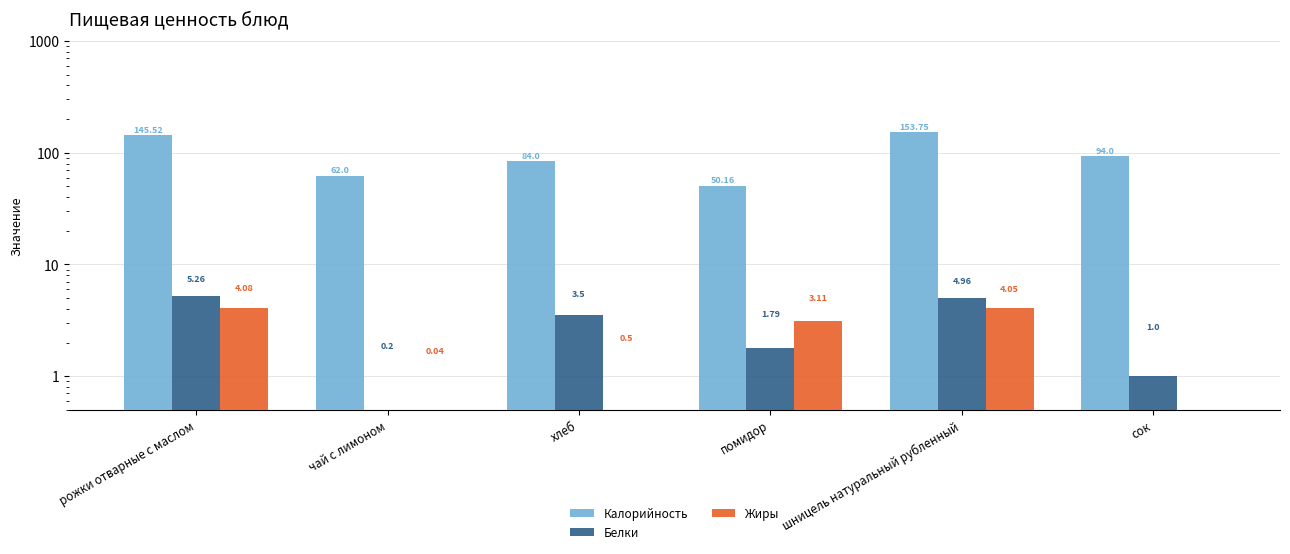

Rank the categories by Калорийность value from lowest to highest.

помидор, чай с лимоном, хлеб, сок, рожки отварные с маслом, шницель натуральный рубленный